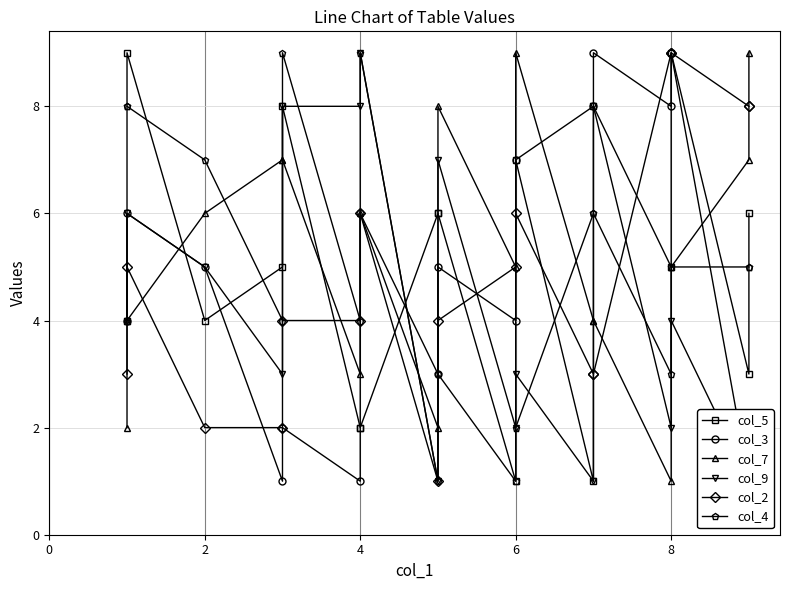

The col_4 series shows 9 at 8. True or false?

True